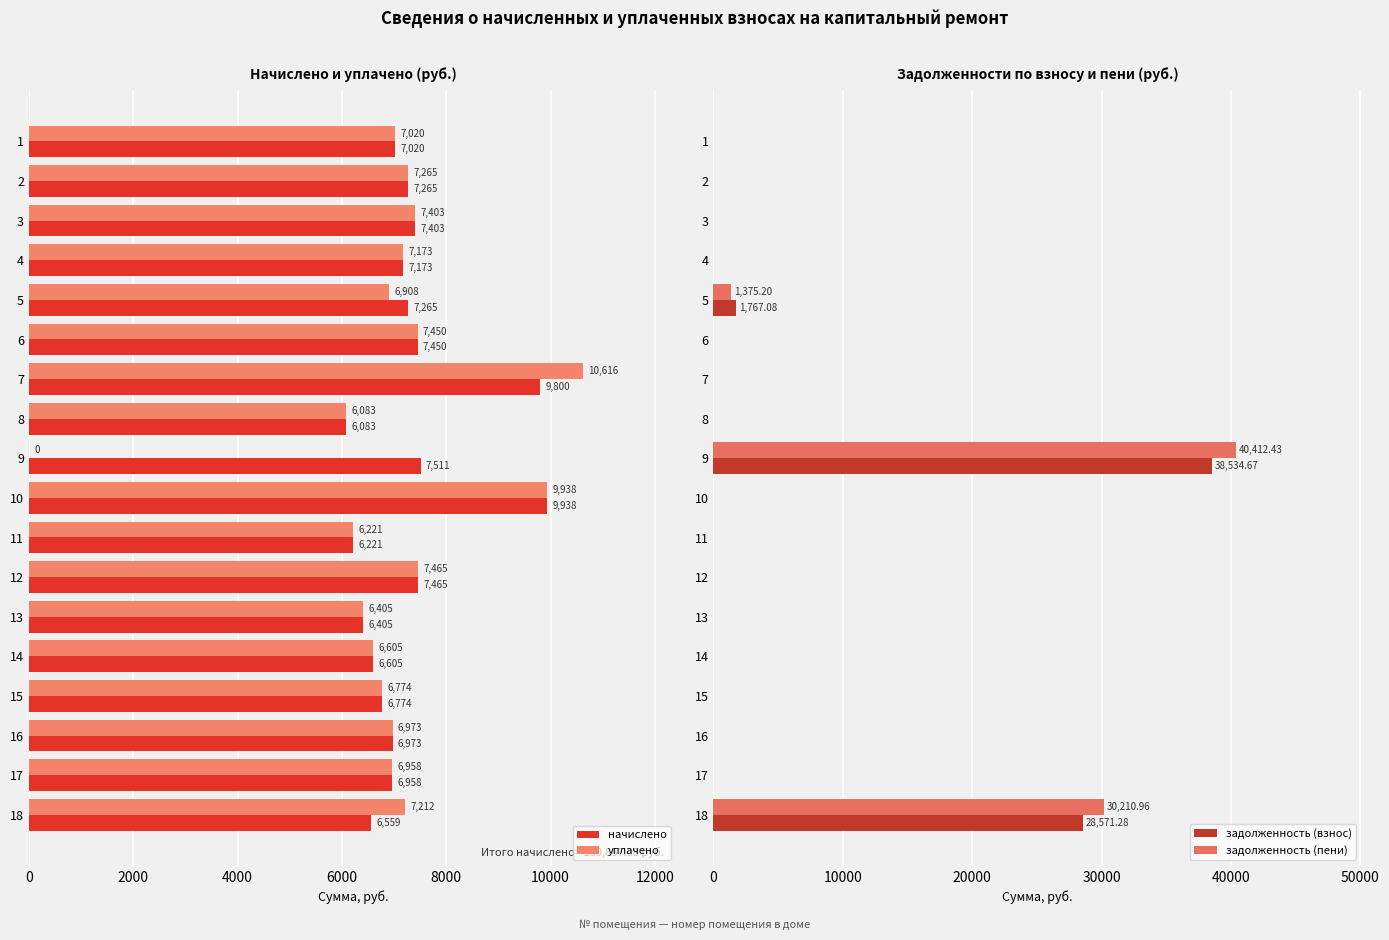

Does the chart contain any negative values?

No